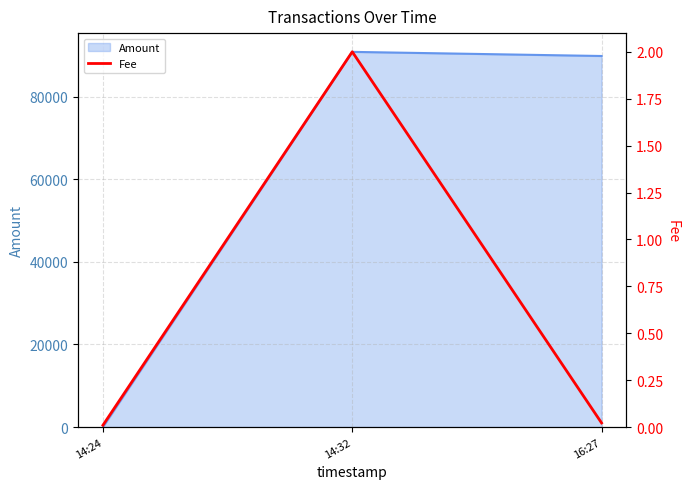

Rank the categories by value from lowest to highest.

14:24, 16:27, 14:32